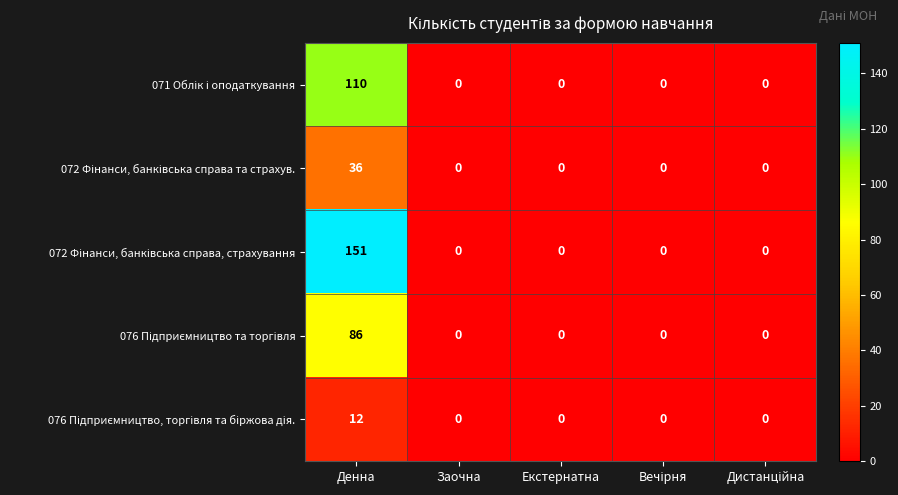

What is the spread (max minus min) of values at Денна?

139